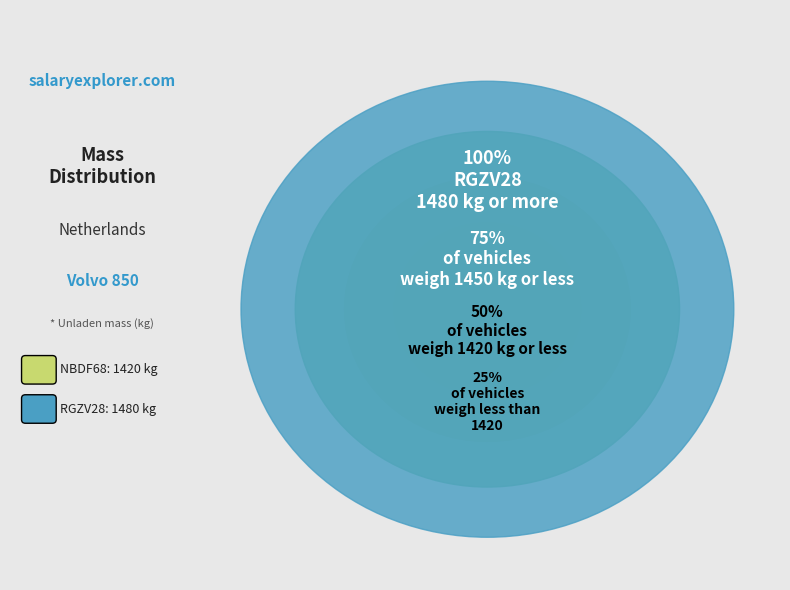

What is the largest slice in the pie chart?

RGZV28